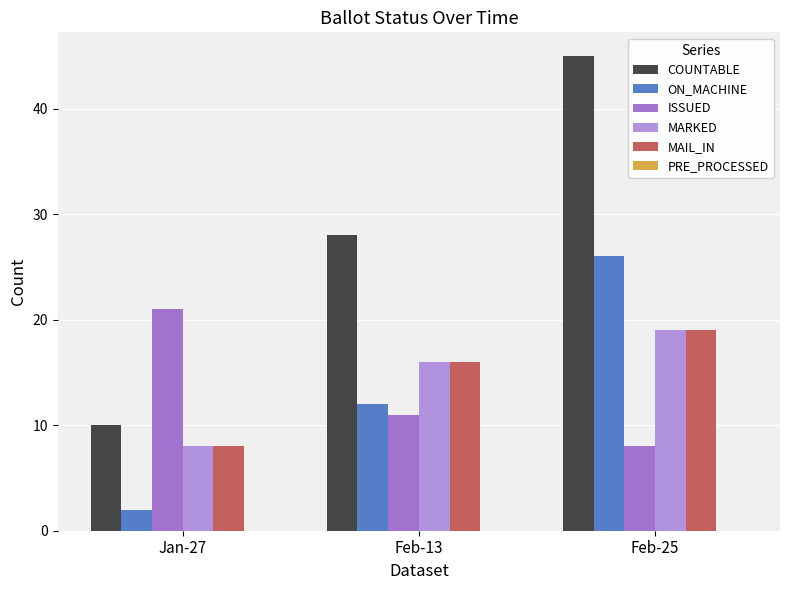

Which series has the largest total across all categories?

COUNTABLE